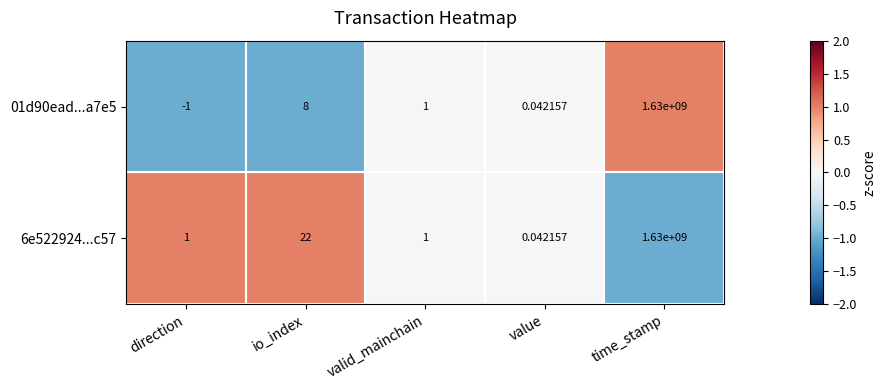

Is the value of 01d90ead...a7e5 at time_stamp greater than the value of 6e522924...c57 at io_index?

Yes